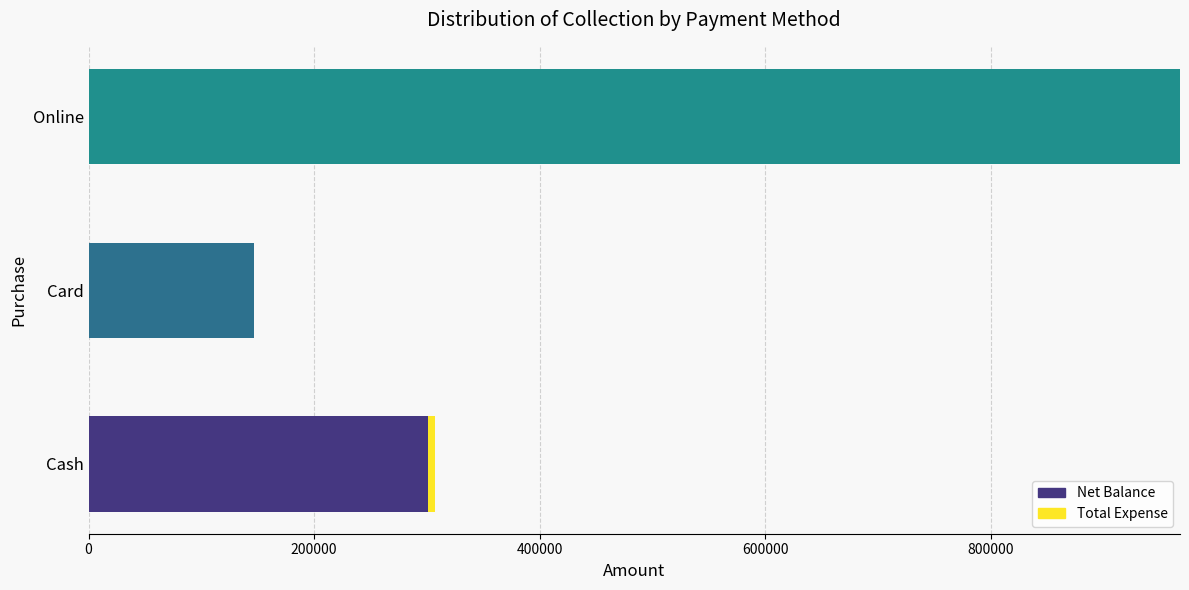

What is the total value across all series at Online?

967697